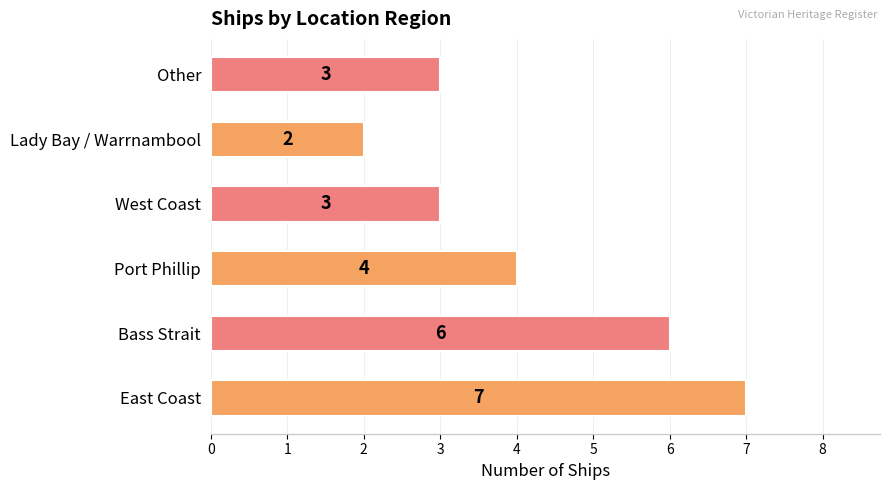

How many data points does each series have?

6